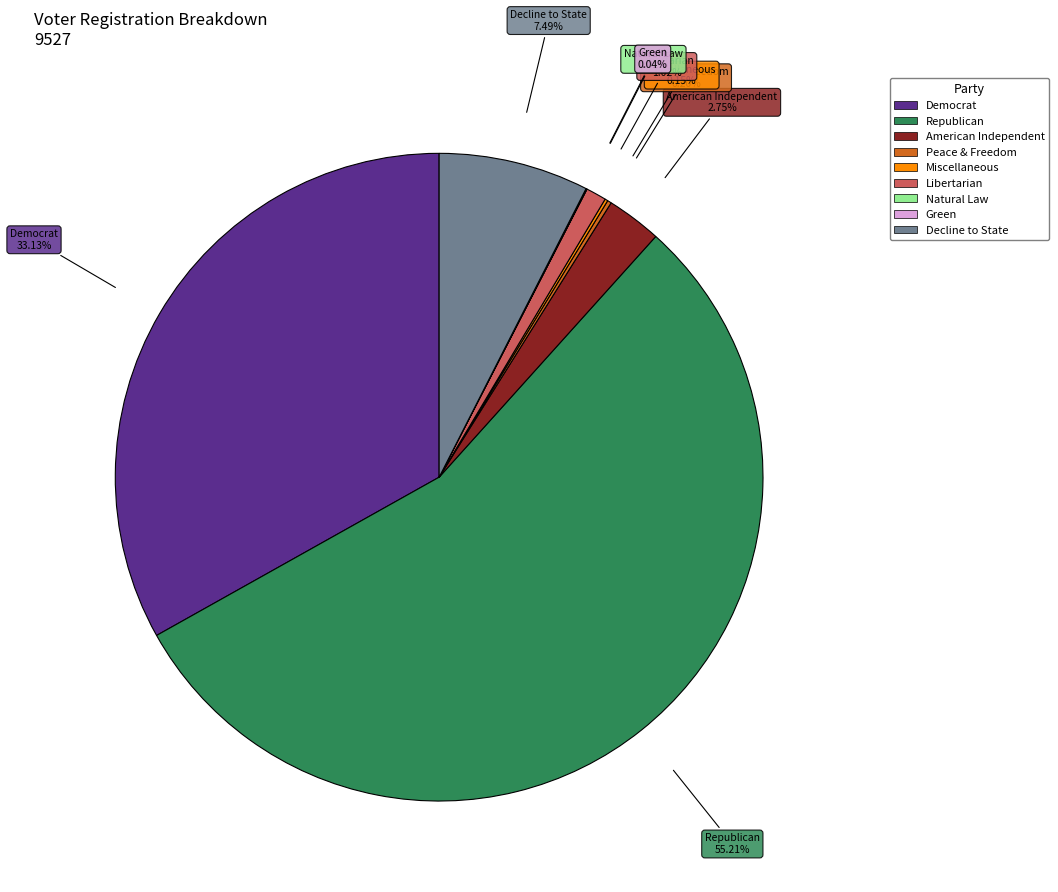

Is Republican the majority of the pie?

Yes